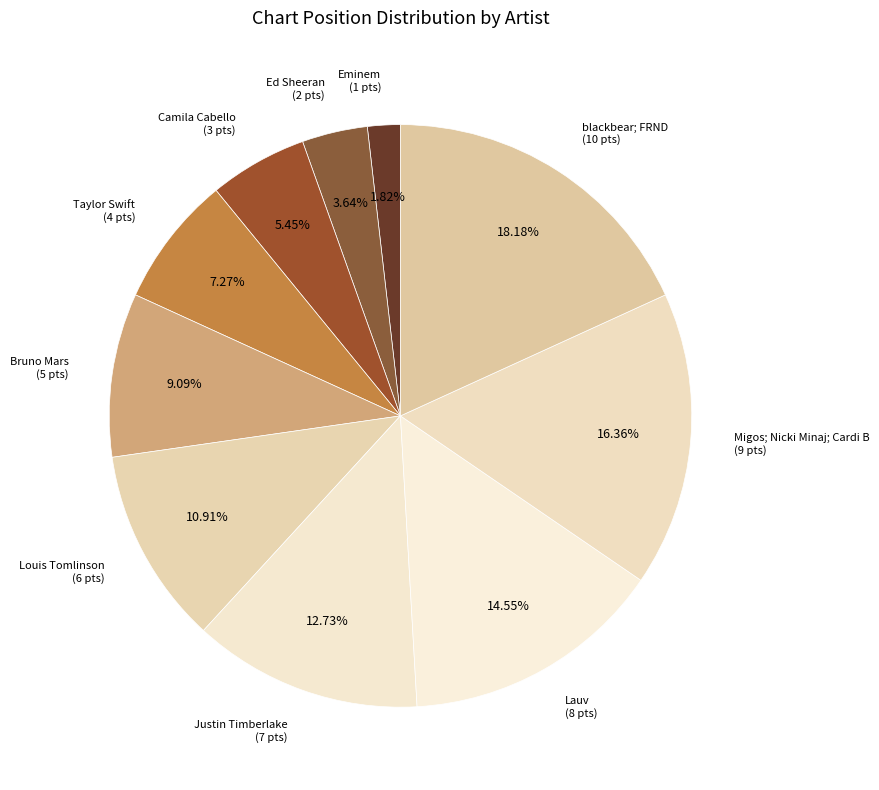

The Lauv slice represents 15% of the pie. True or false?

True